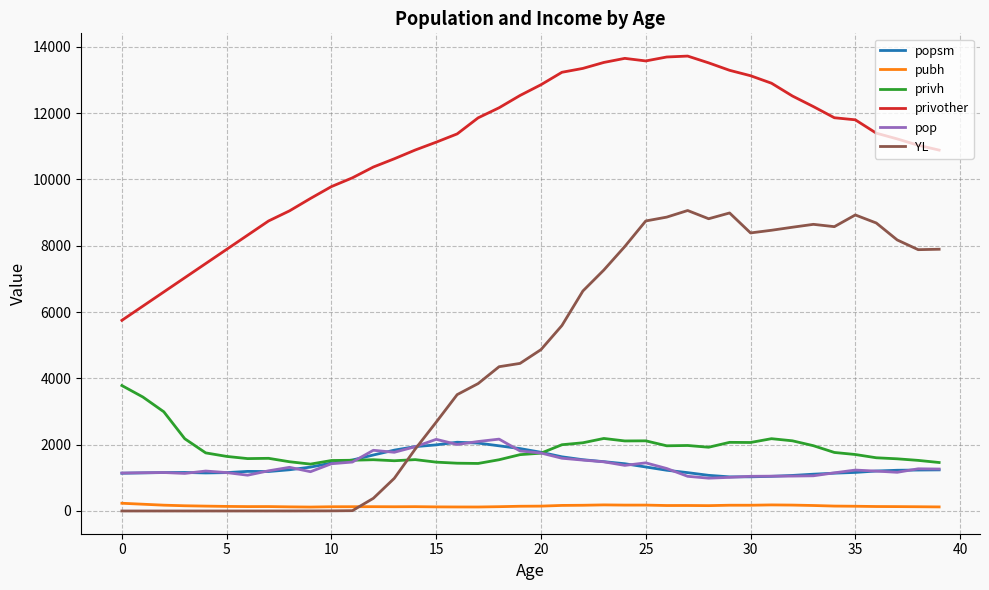

Which series has the largest total across all categories?

privother